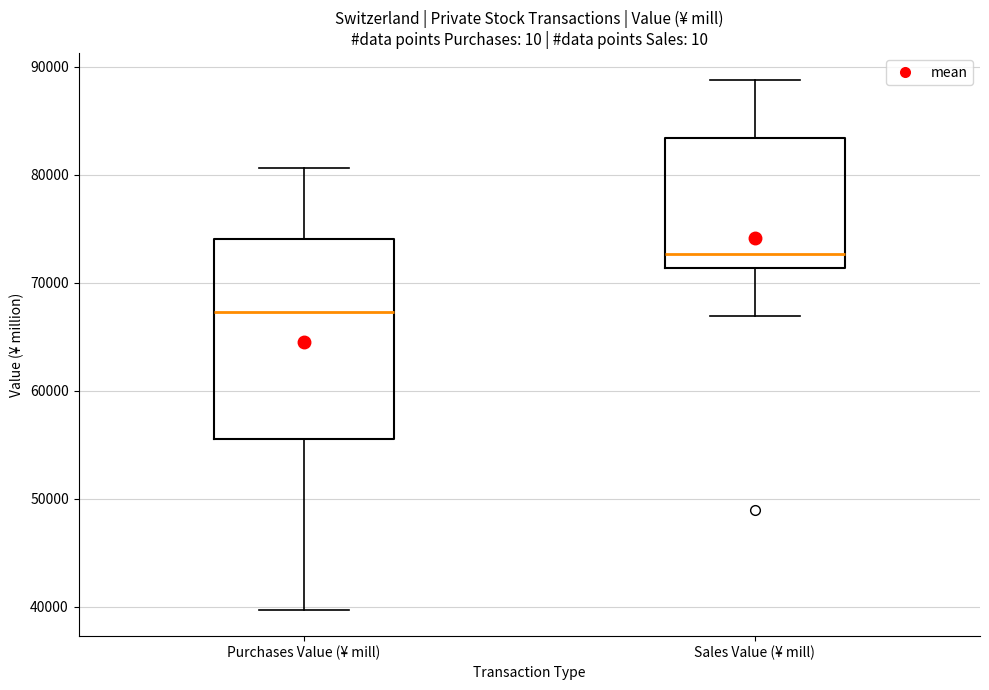

Reading left to right, transcribe this box plot: for each box, give where its median line is, the range the box spans, and where its two whiskers end, as read against the y-axis. The values are not printed on the chart, so give them approximately, as read against the axis.

Purchases Value (¥ mill): median 67000, box 56000 to 74000, whiskers 40000 to 81000
Sales Value (¥ mill): median 73000, box 71000 to 83000, whiskers 67000 to 89000